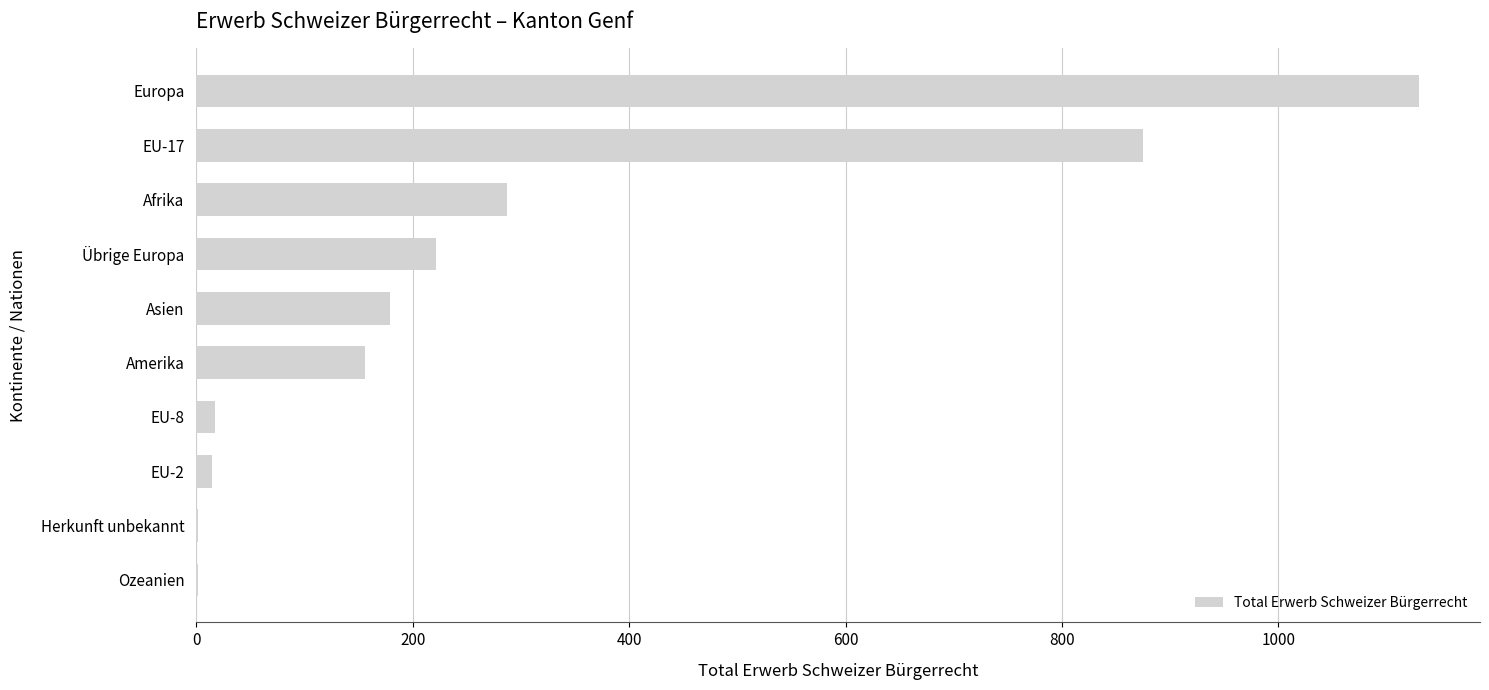

The value at EU-17 is 538. True or false?

False